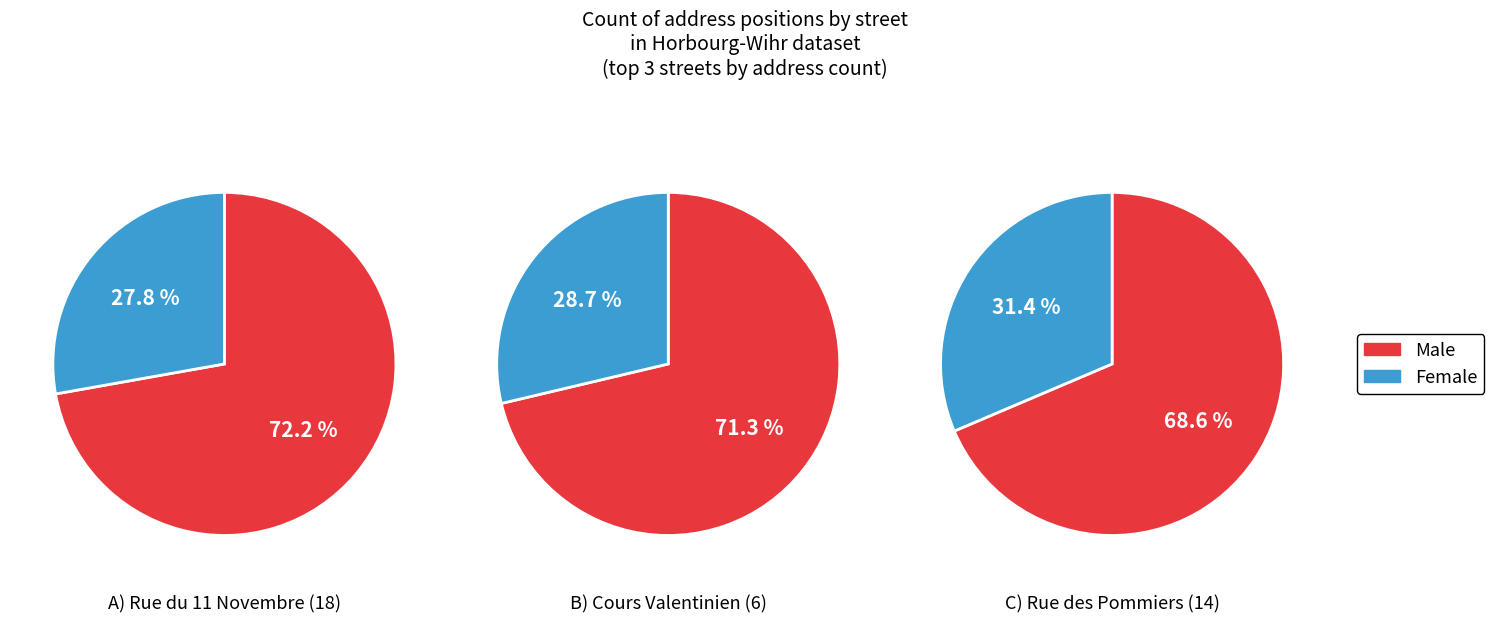

Between 1 and 2, which is larger?

1